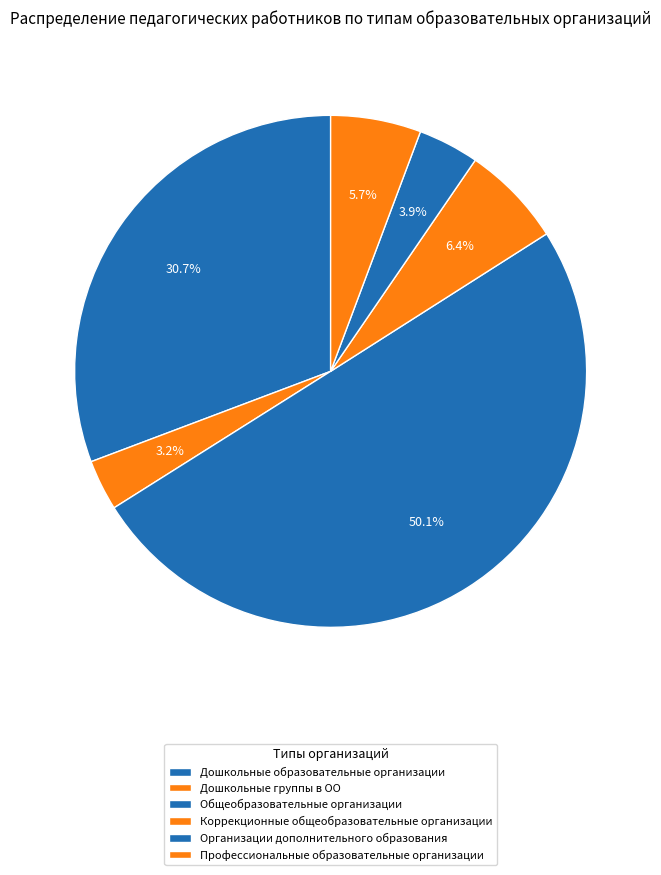

Which slice is the smallest?

Дошкольные группы в ОО